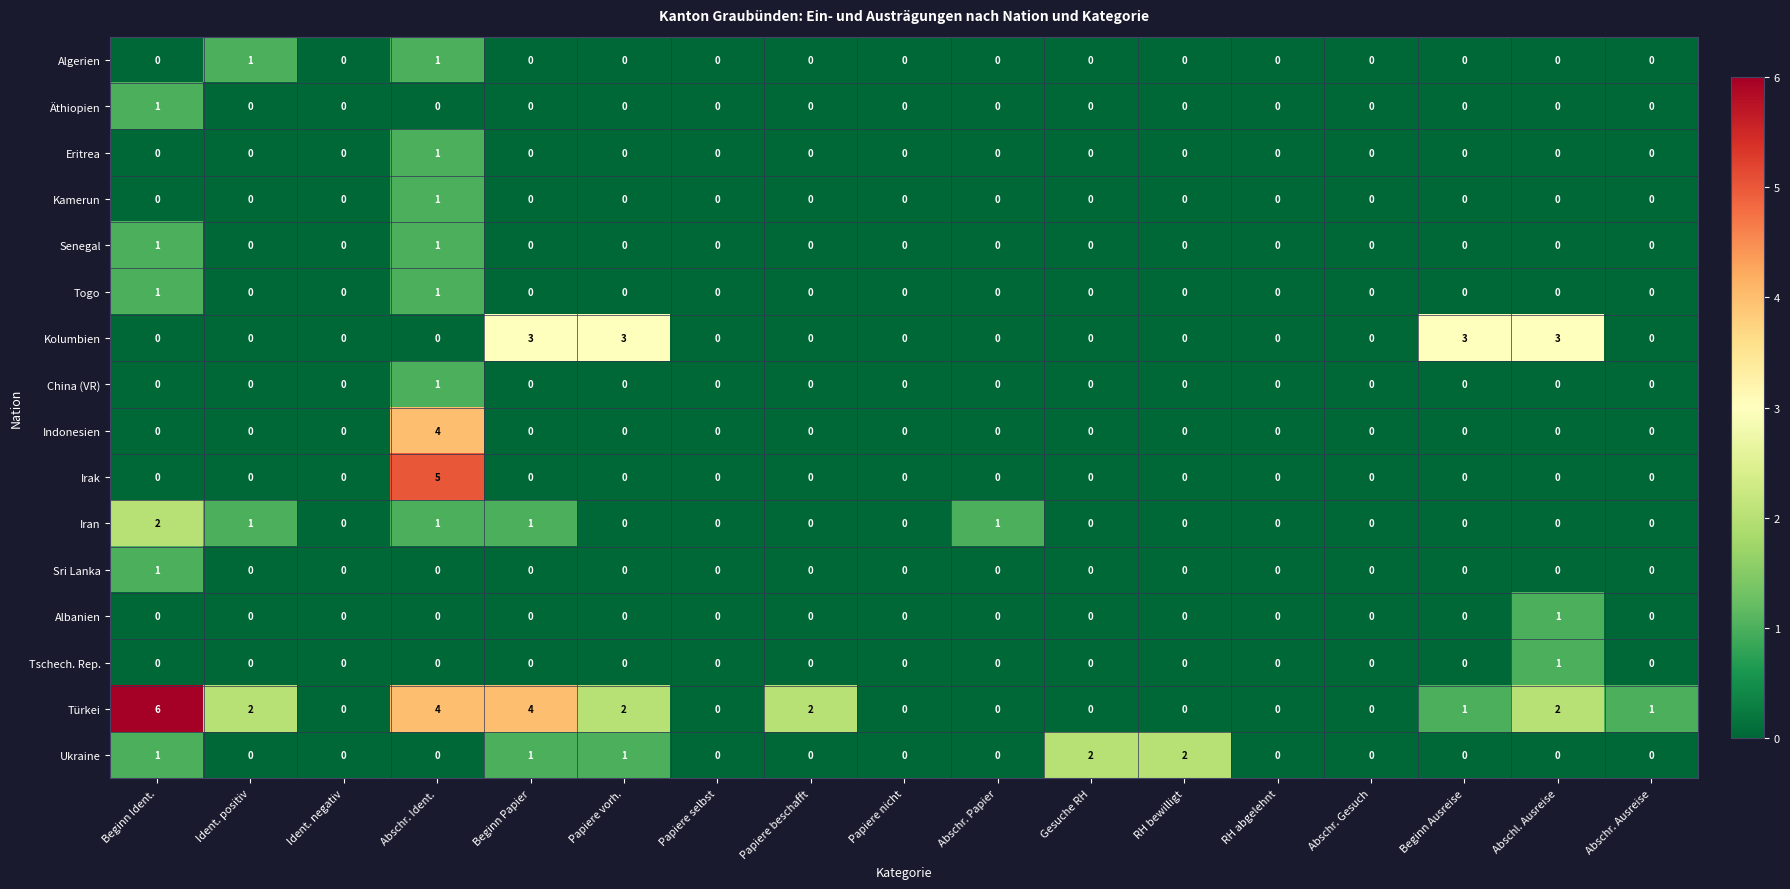

What is the total value across all series at Beginn Ausreise?

4